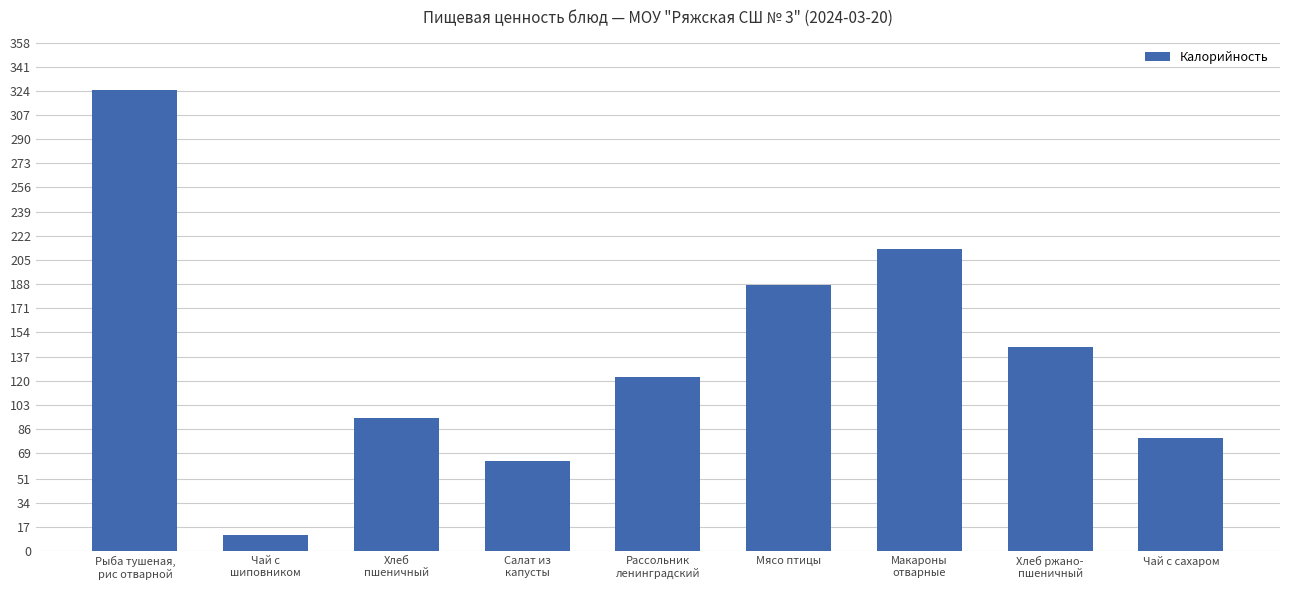

Is it true that the value at Мясо птицы is 187.0?

True